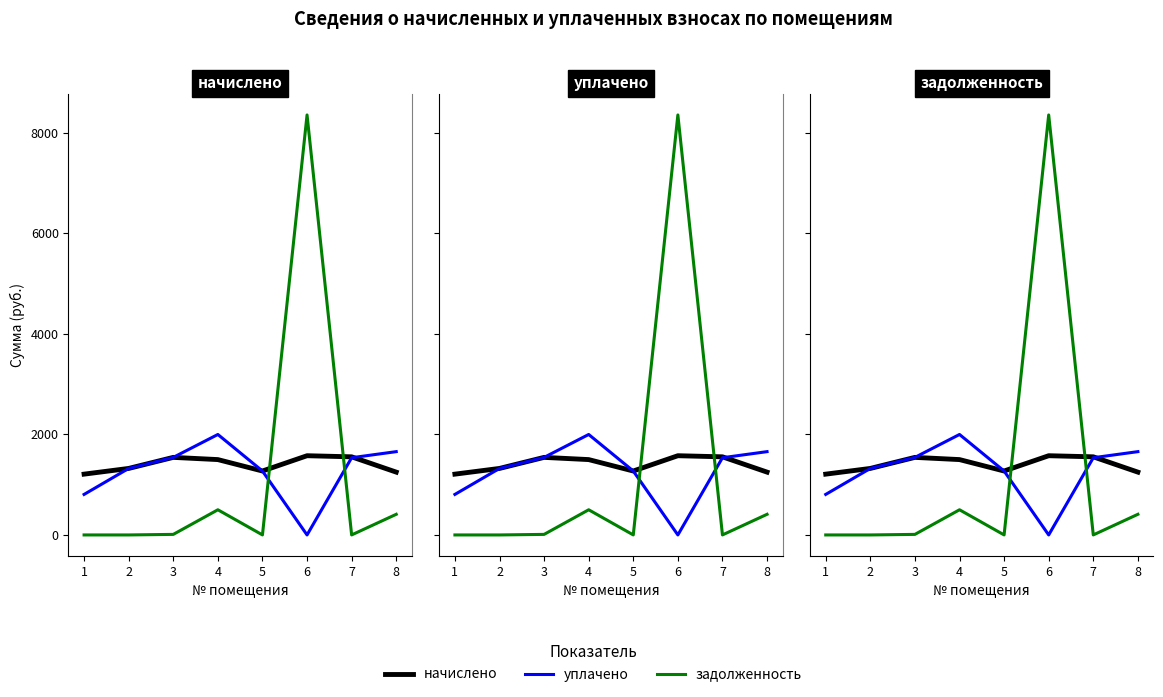

What is the sum of all задолженность values?

9280.7